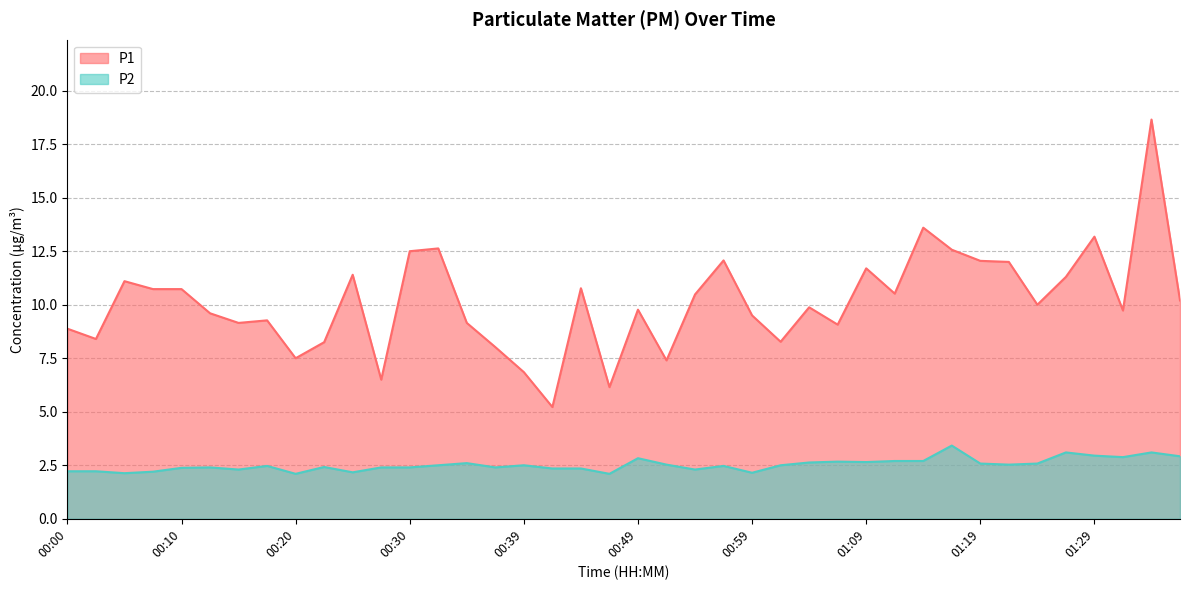

What is the sum of the P1 values at 00:54 and 01:31?

20.2